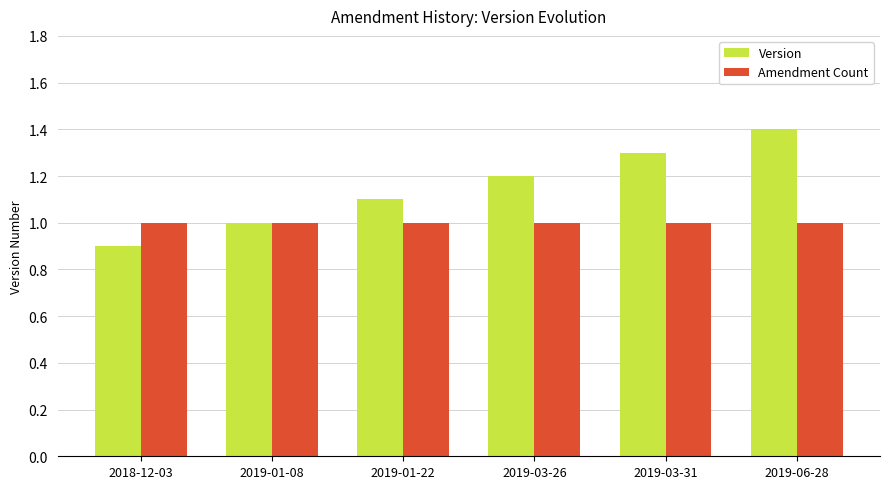

Rank the series by their average value, from lowest to highest.

Amendment Count, Version